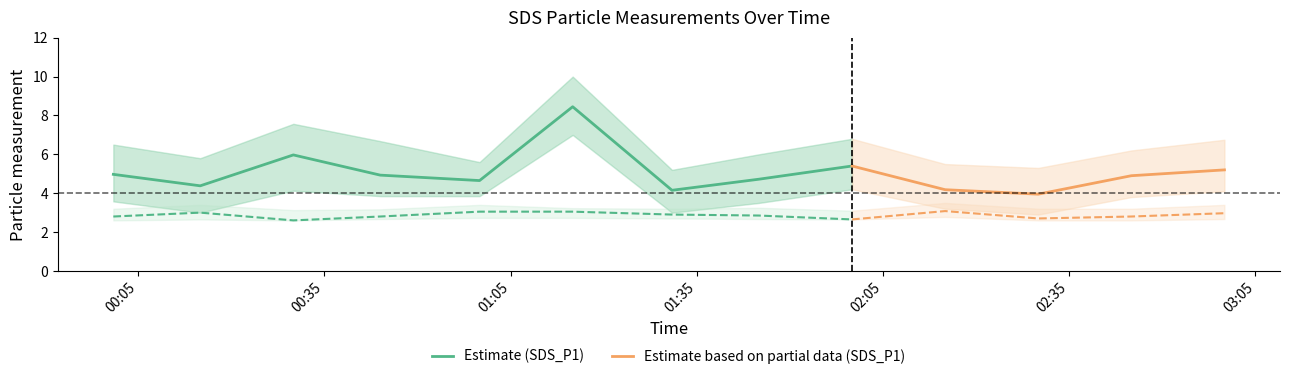

What is the difference between the highest and lowest values at 03:00?

4.1